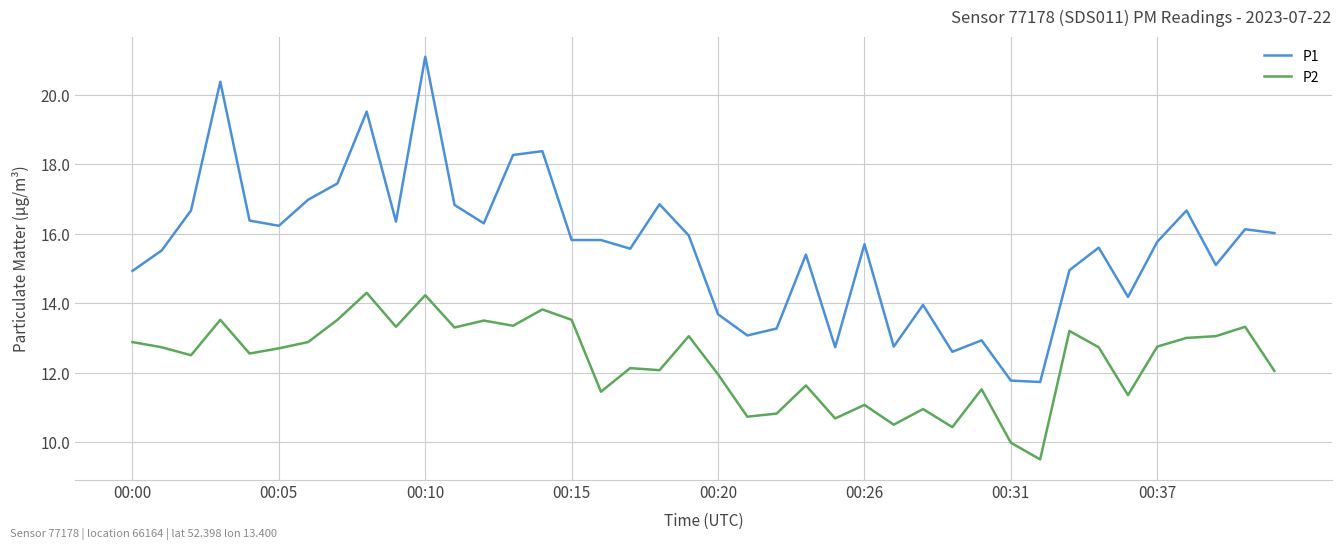

Does the chart have visible grid lines?

Yes